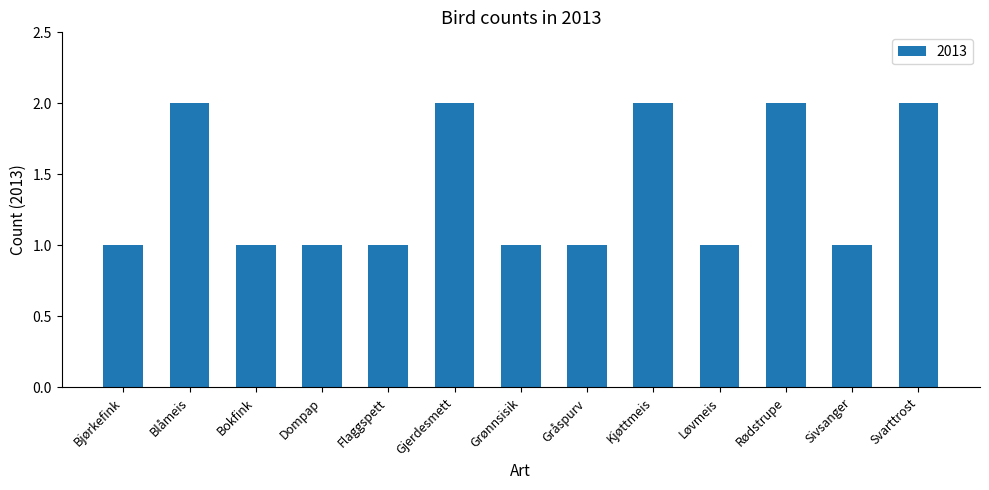

What is the average value?

1